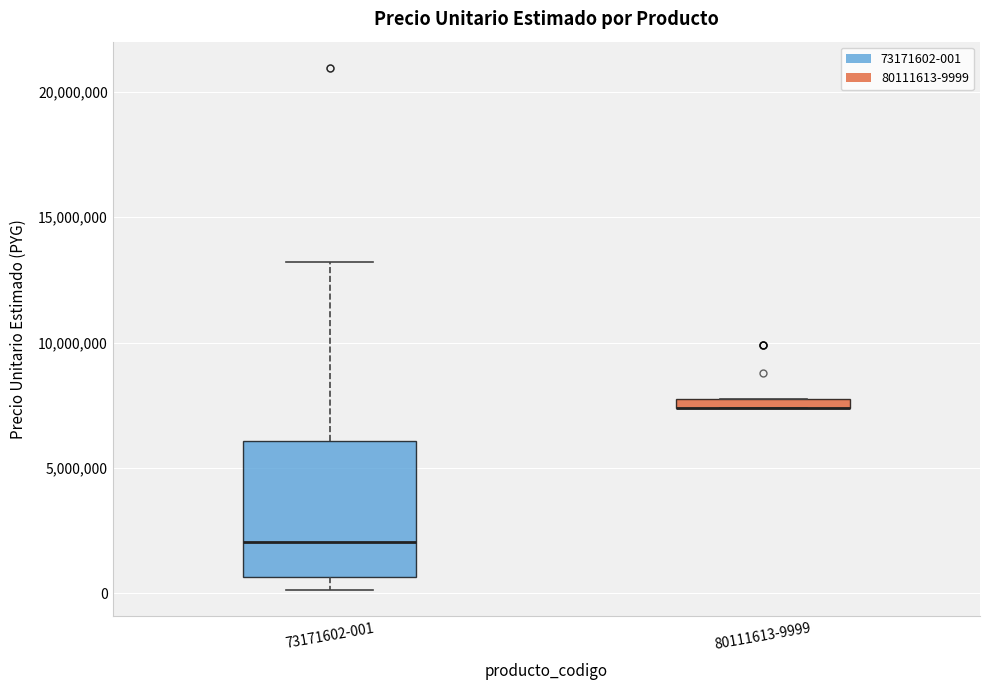

Which box is the tallest, from its lower edge to its upper edge?

73171602-001